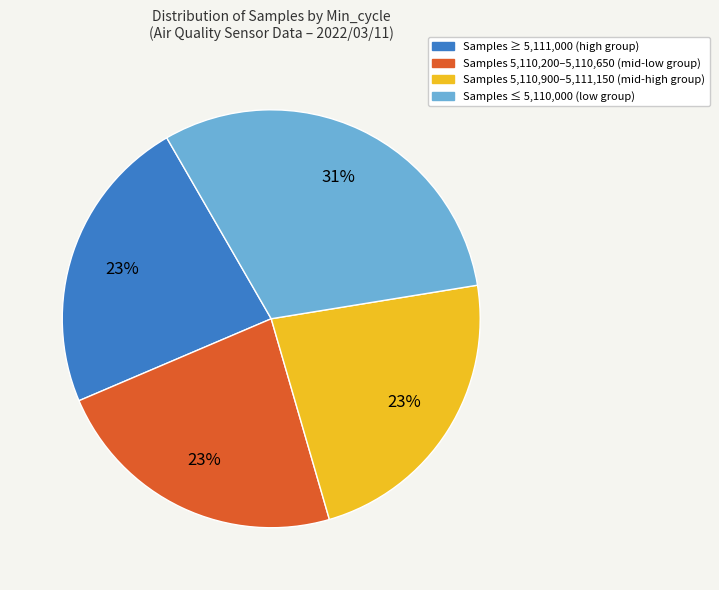

Does any single category account for the majority?

No